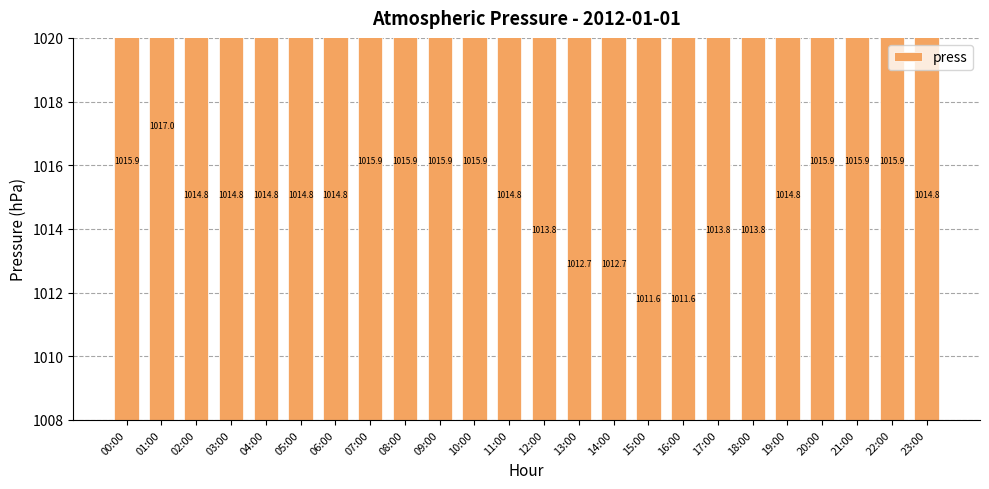

Which category has the lowest value across all series?

15:00